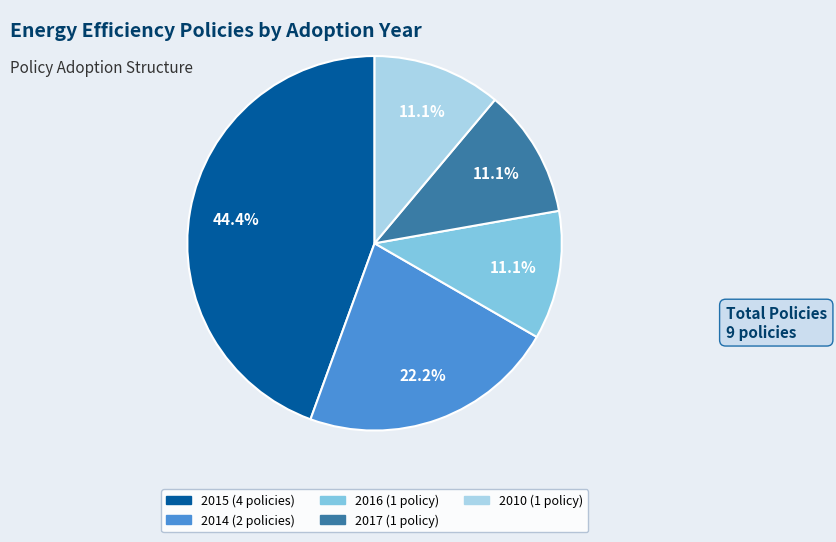

Does any single category account for the majority?

No